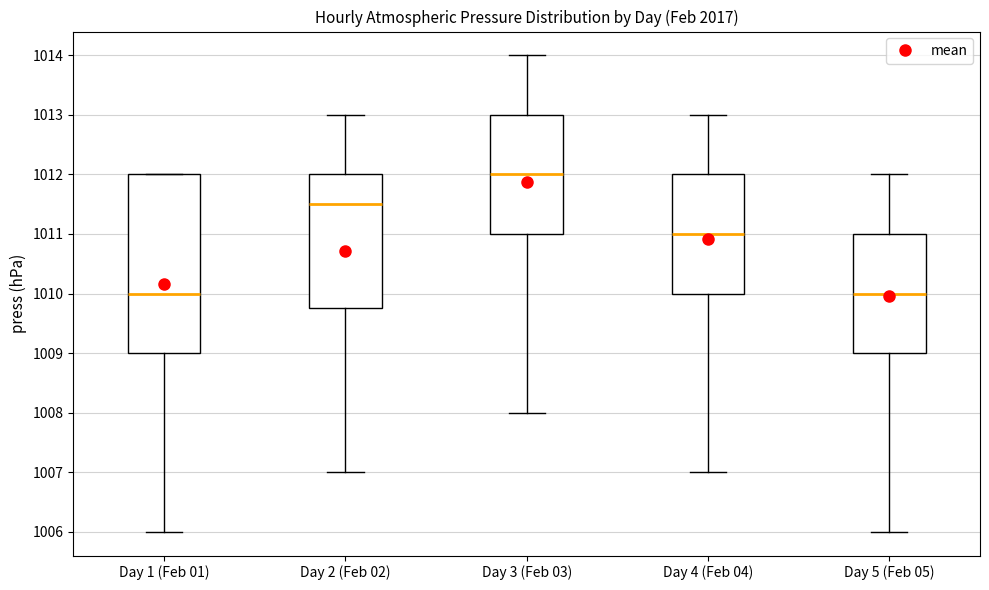

Comparing the boxes themselves (not the whiskers), which one is the tallest?

Day 1 (Feb 01)